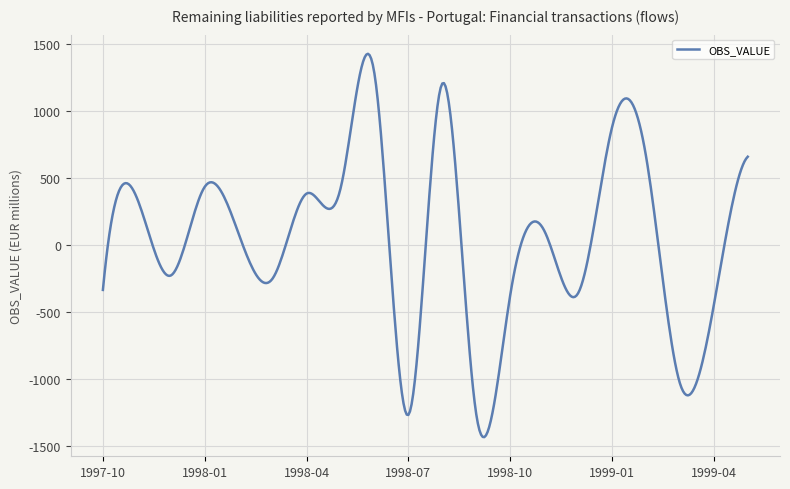

What is the greatest value displayed?

1427.3